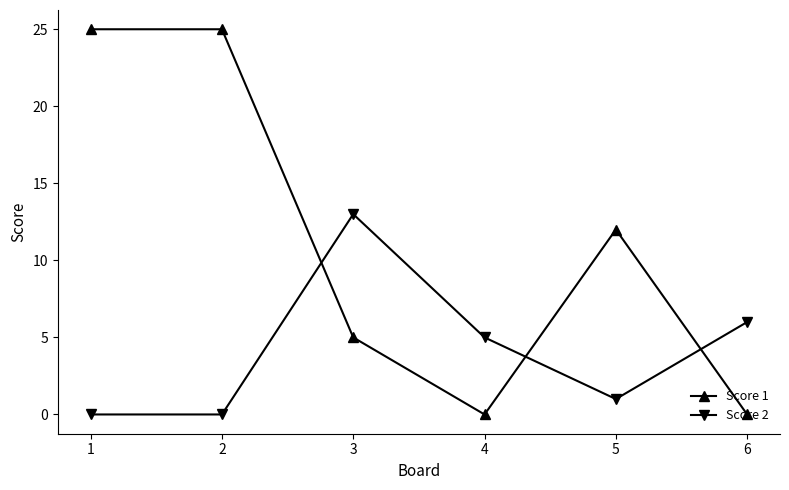

How many distinct data groups are displayed?

2